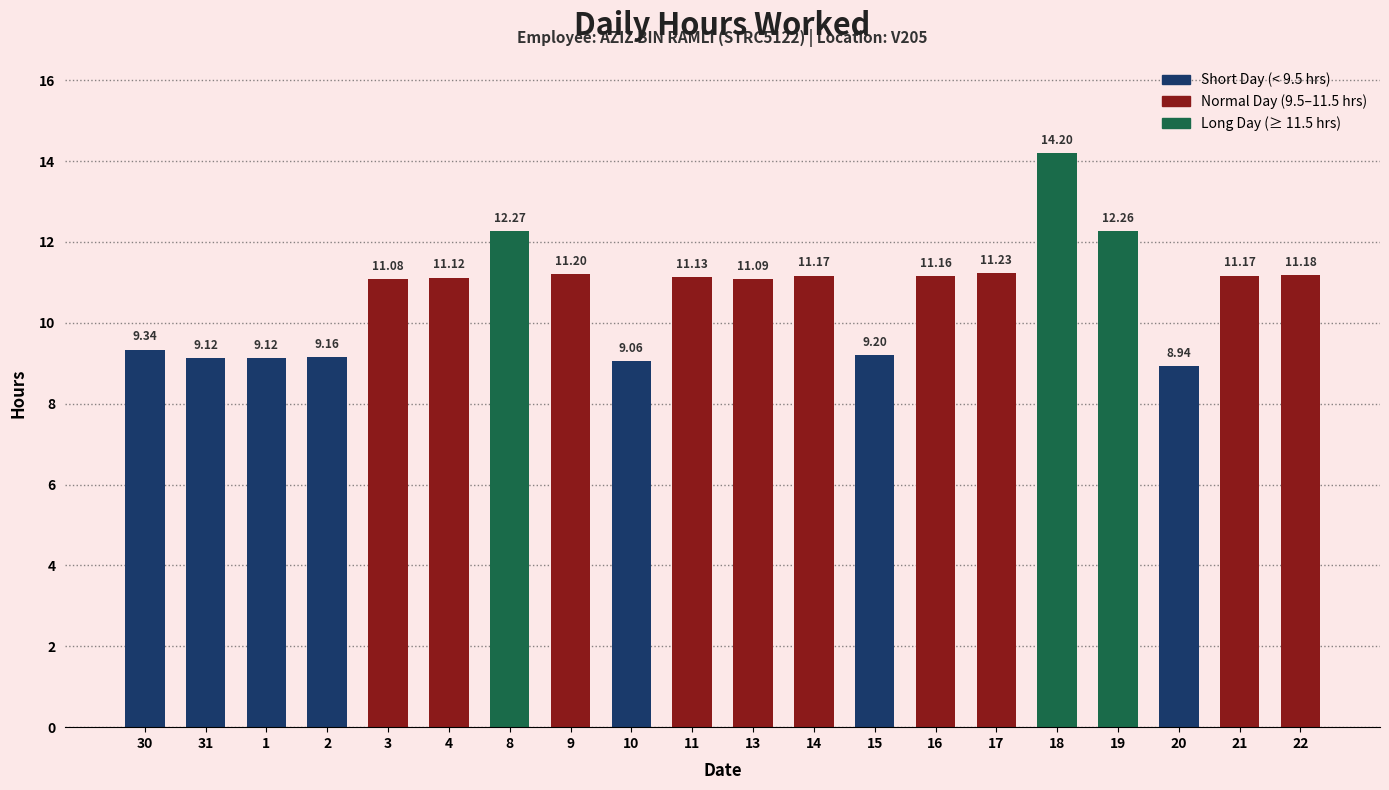

What is the change in value from 2 to 17?

+2.1